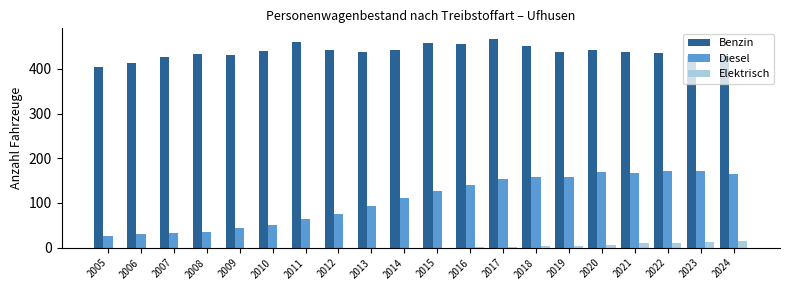

Is it true that Diesel equals 106 at 2011?

False